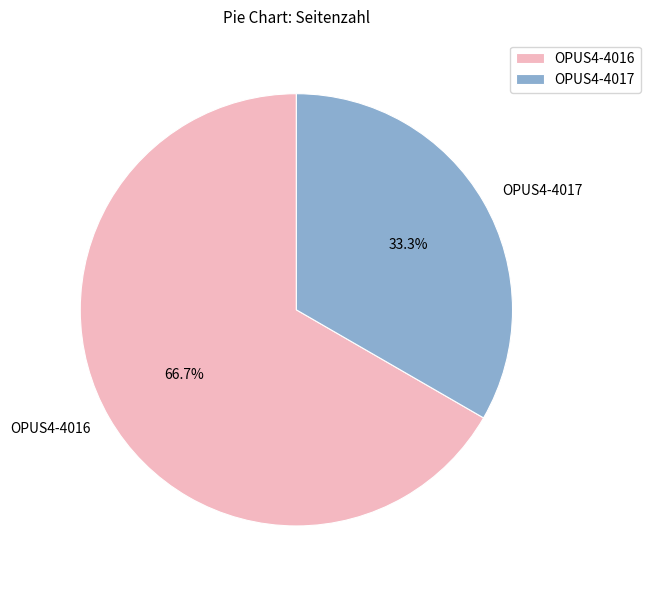

To the nearest percent, what percentage of the pie is OPUS4-4016?

67%